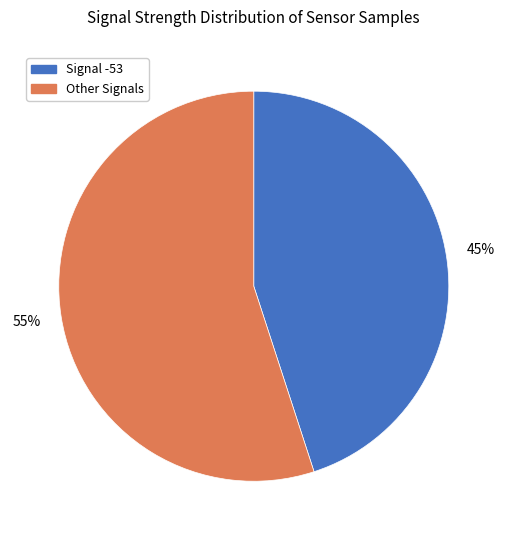

Is there any slice that represents more than half of the pie?

Yes